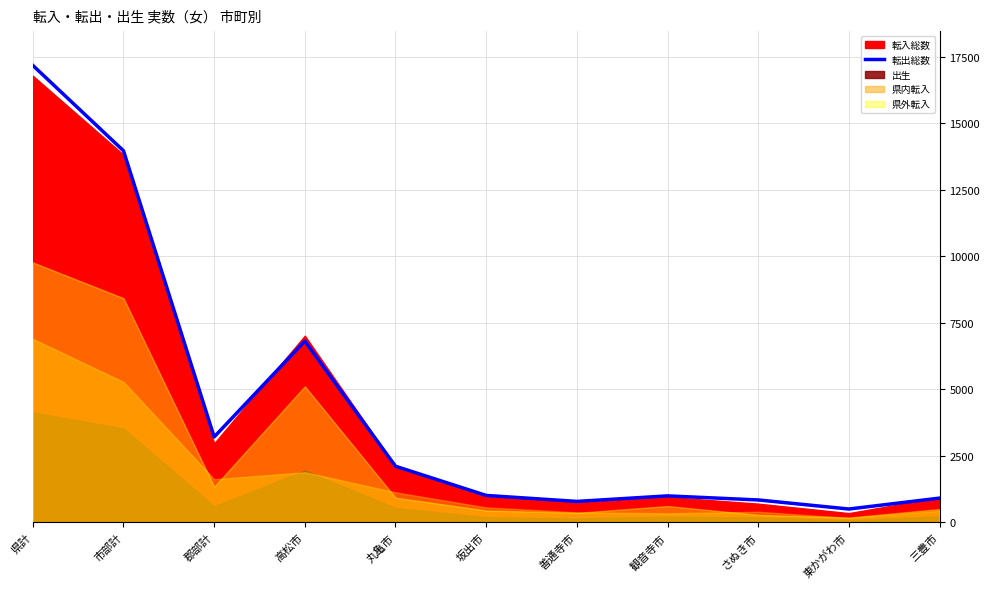

What is the difference between the second highest and minimum values?

13471